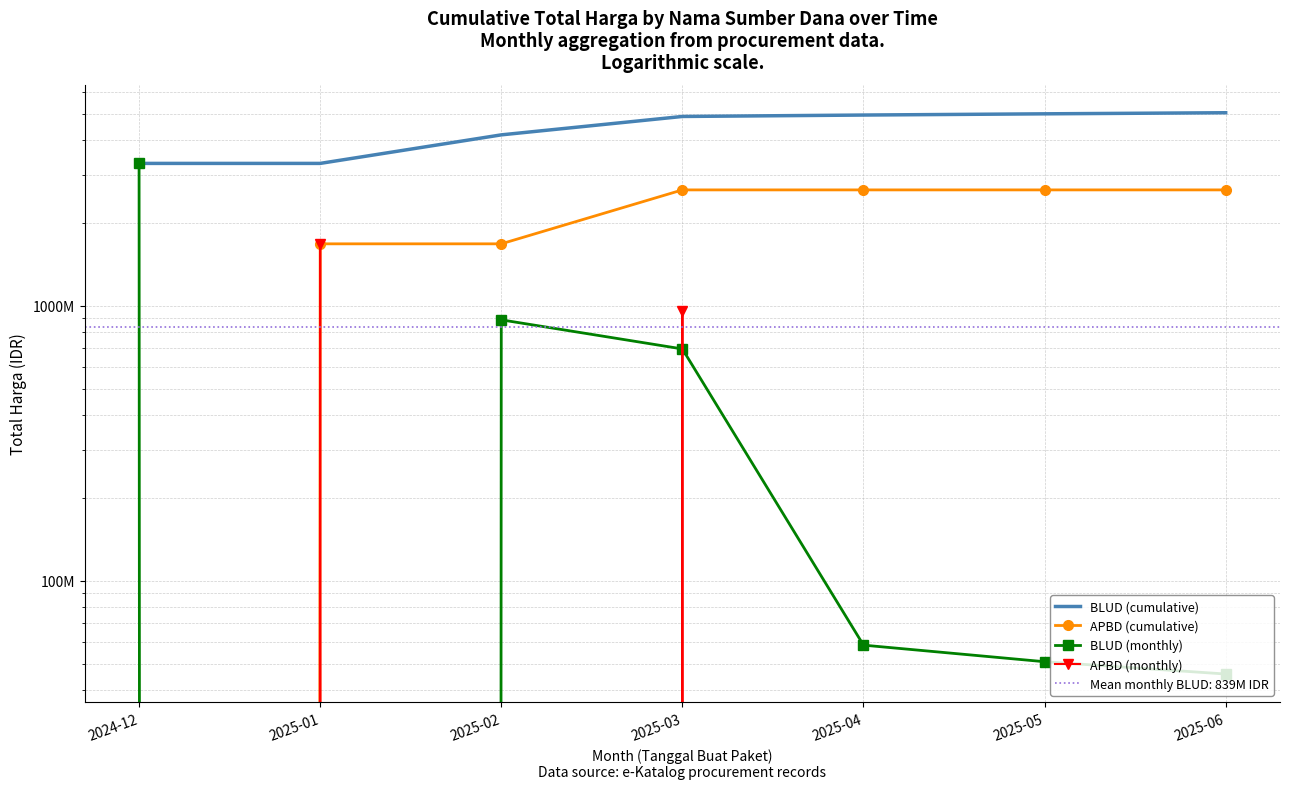

At which category does BLUD (monthly) reach its first local valley?

2025-01